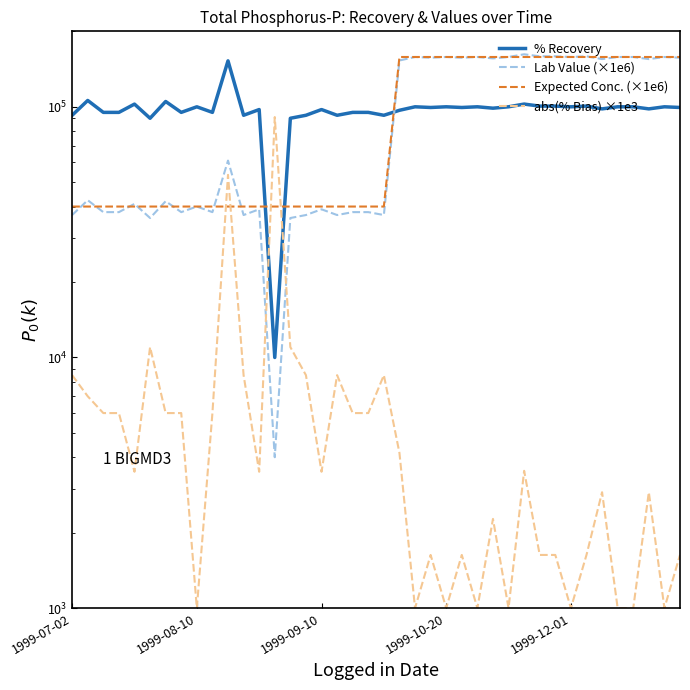

What is the label of the 40th point from the right?

1999-07-02